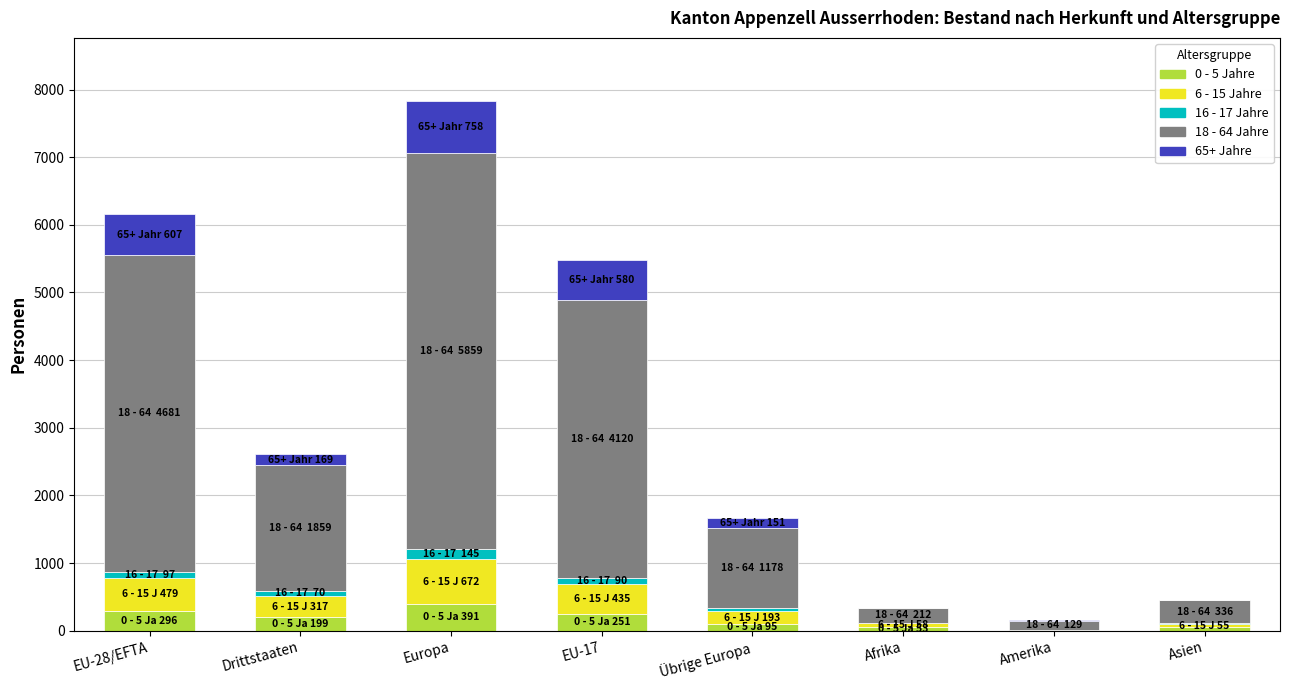

What is the difference between the second highest and minimum values in the 16 - 17 Jahre series?

93